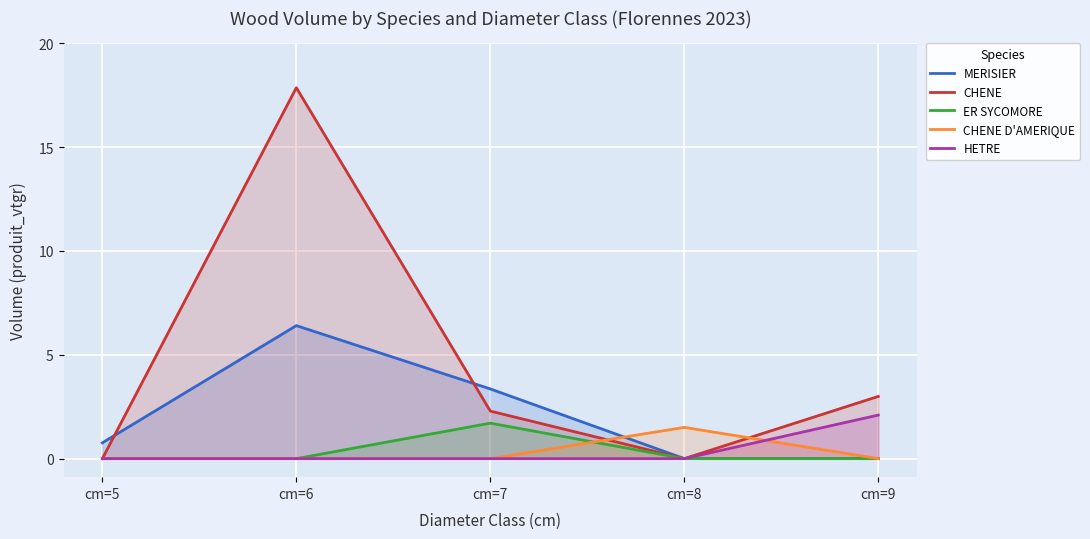

At which category is the sum across all series the highest?

cm=6